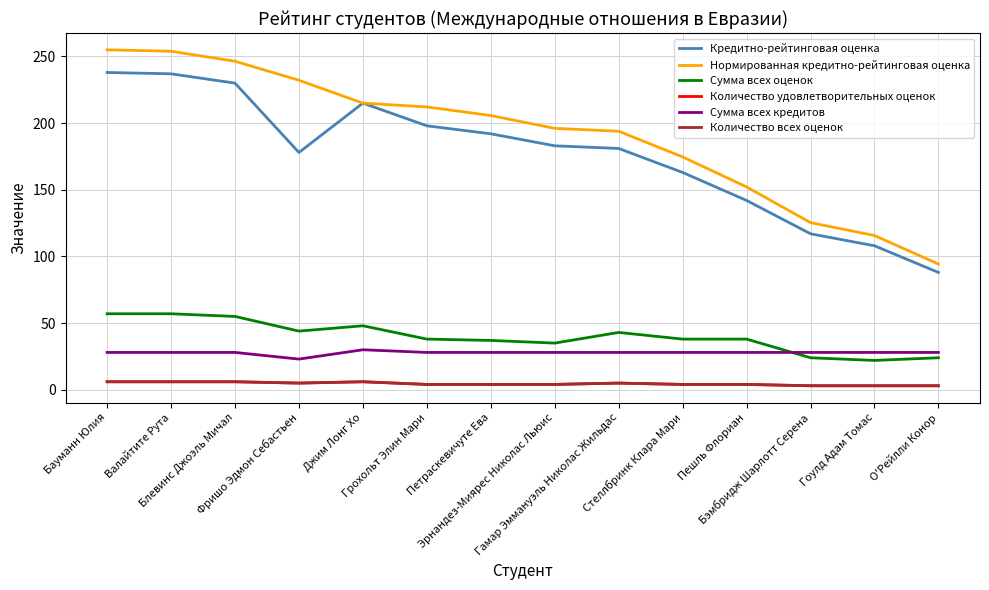

True or false: Количество удовлетворительных оценок has a value of 4.0 at Пешль Флориан.

True